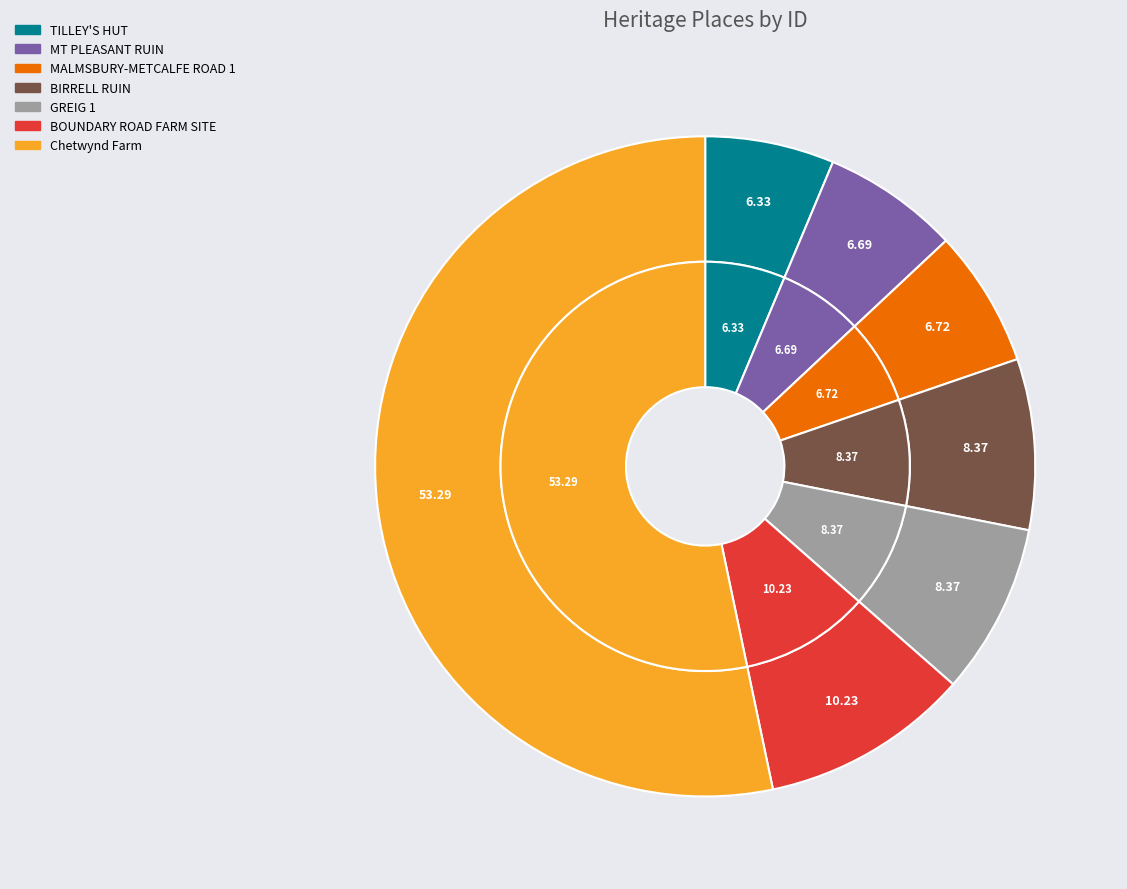

To the nearest percent, what is the combined percentage of BOUNDARY ROAD FARM SITE and MALMSBURY-METCALFE ROAD 1?

17%